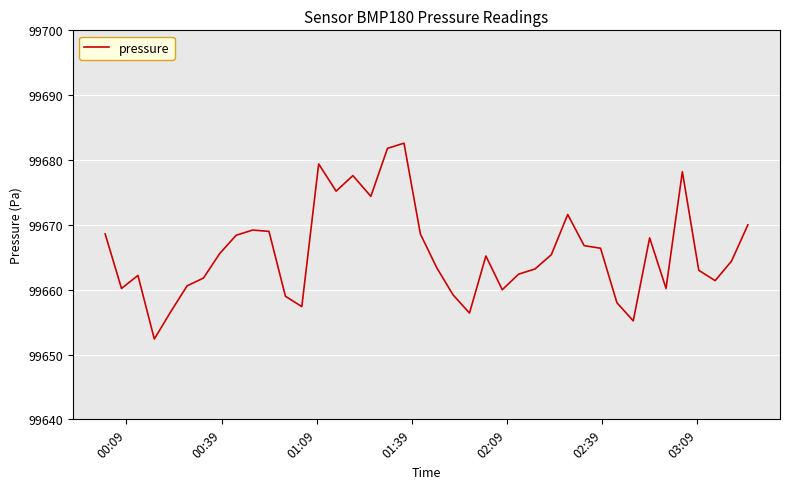

What is the difference between the maximum and minimum values?

30.2